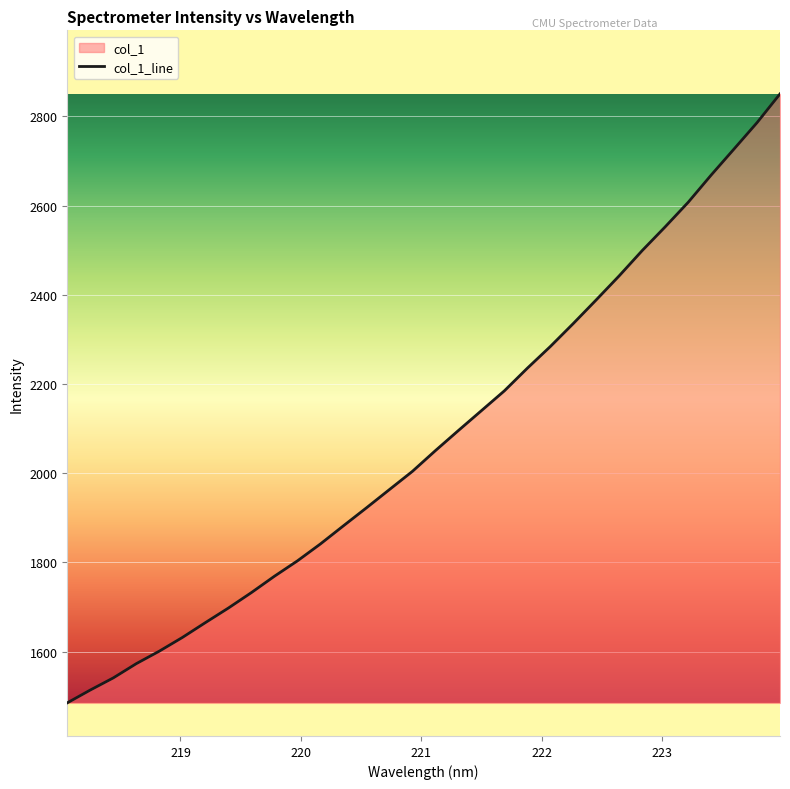

What is the difference between the maximum and minimum values?

1365.1